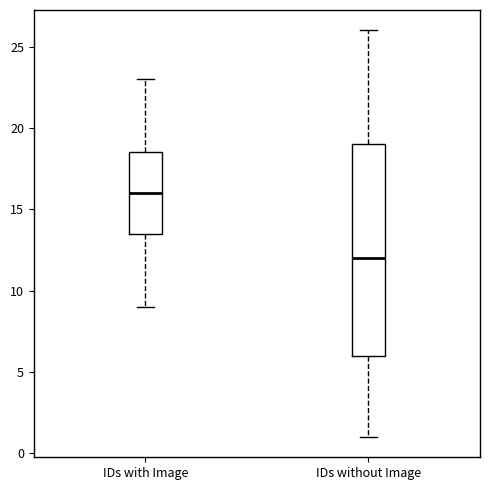

Reading left to right, read every box against the y-axis: the position of its median line, the range the box covers, and the ends of its whiskers. The values are not printed on the chart, so give them approximately, as read against the axis.

IDs with Image: median 16.0, box 13.5 to 18.5, whiskers 9.0 to 23.0
IDs without Image: median 12.0, box 6.0 to 19.0, whiskers 1.0 to 26.0